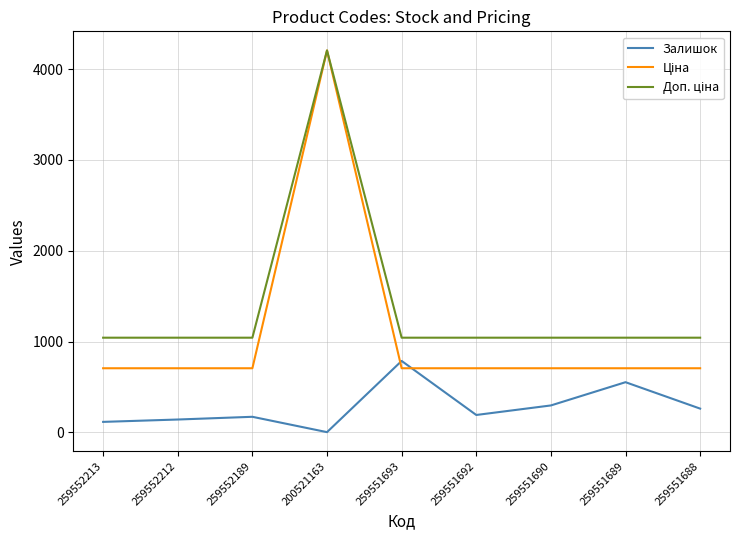

Which category has the lowest value across all series?

200521163